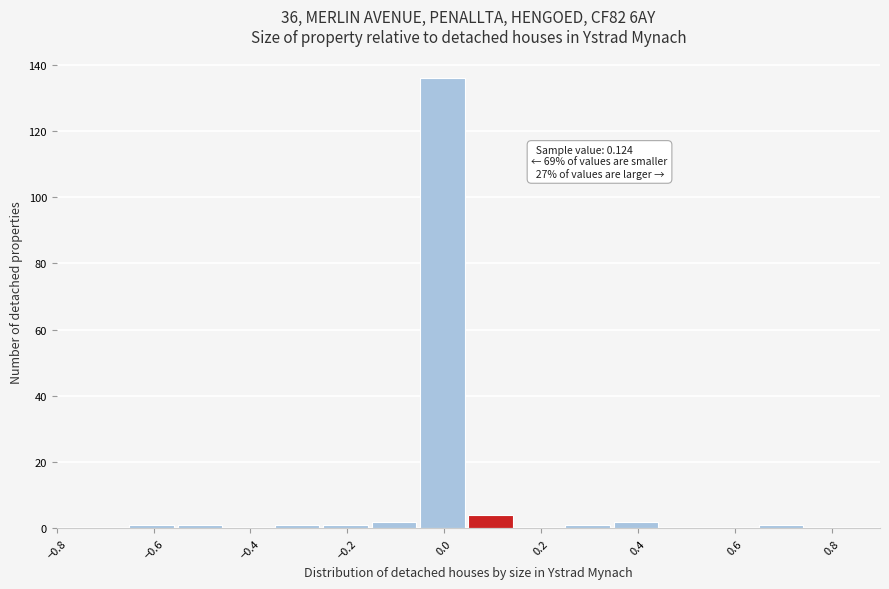

Over which range of the x-axis is the bar tallest?

-0.05 to 0.05